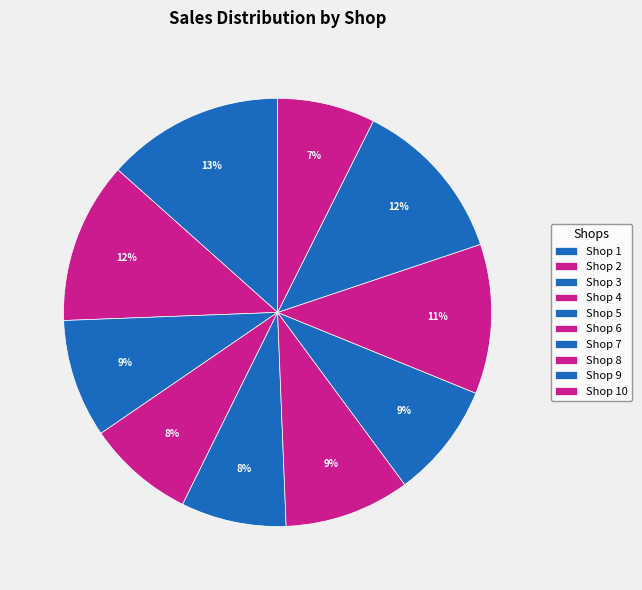

How many segments does this pie chart have?

10